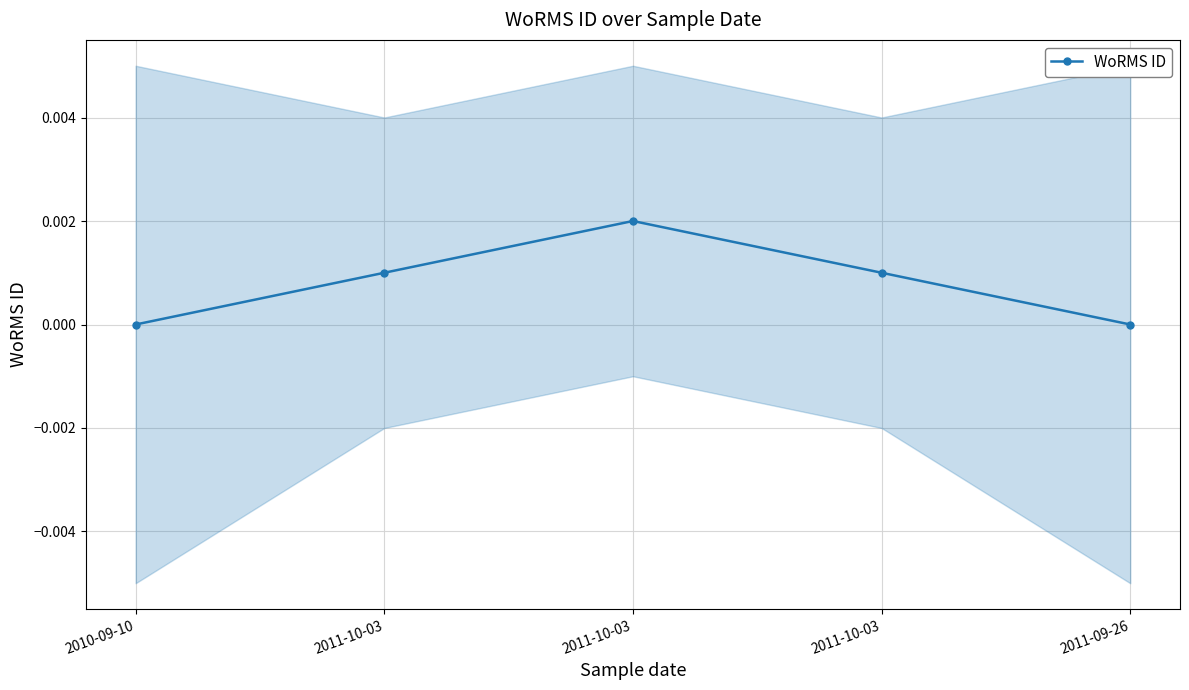

How many data points are above 0?

3